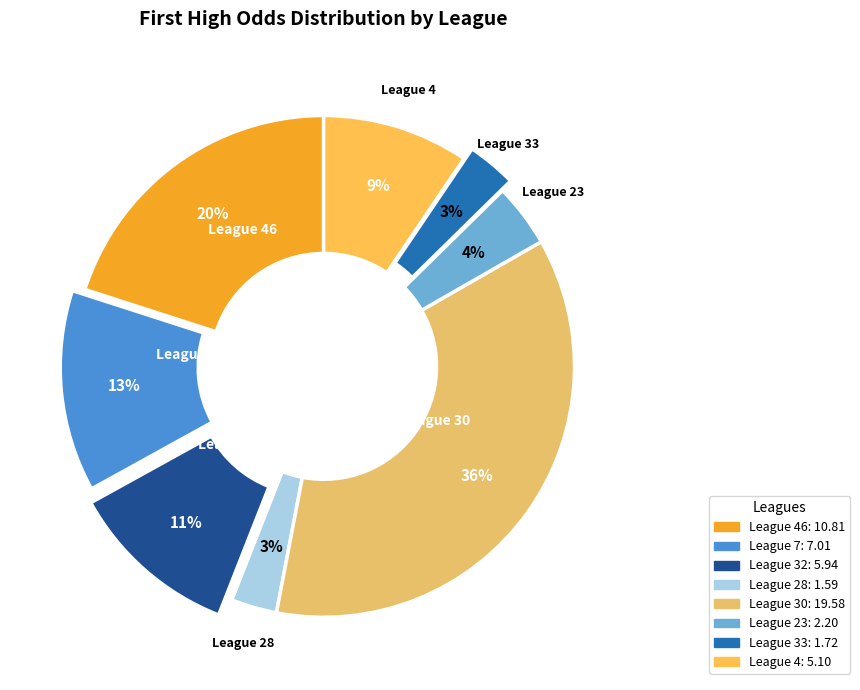

How many slices are in this pie chart?

8